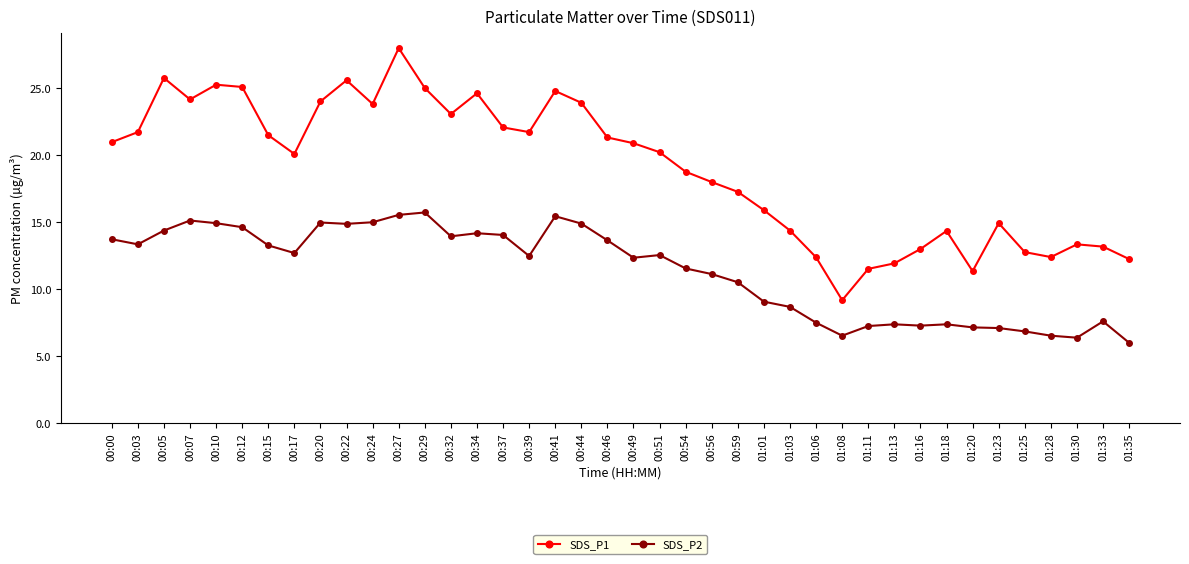

What is the value of the SDS_P2 point at the 39th from the left?

7.6